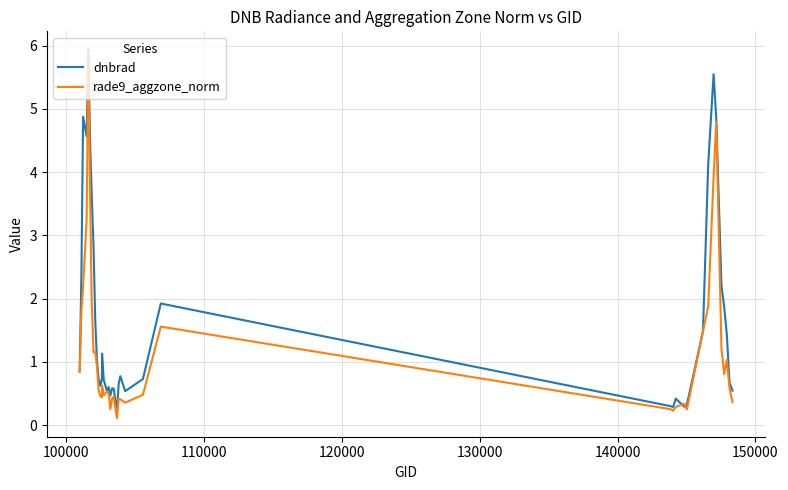

Which series has the largest total across all categories?

dnbrad